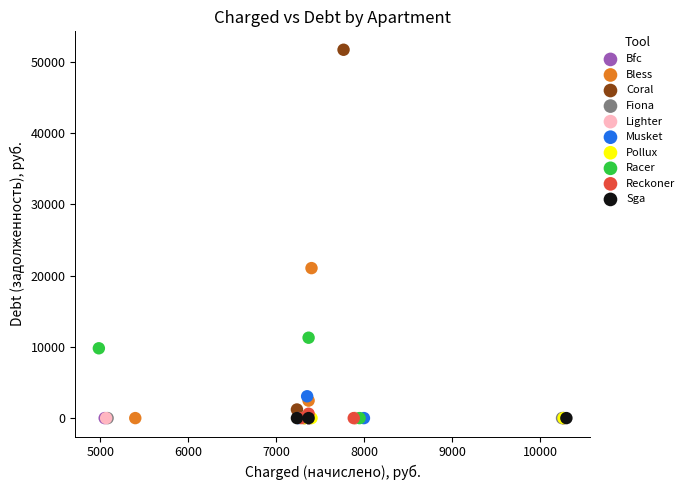

What are all the series names shown in the legend?

Bfc, Bless, Coral, Fiona, Lighter, Musket, Pollux, Racer, Reckoner, Sga